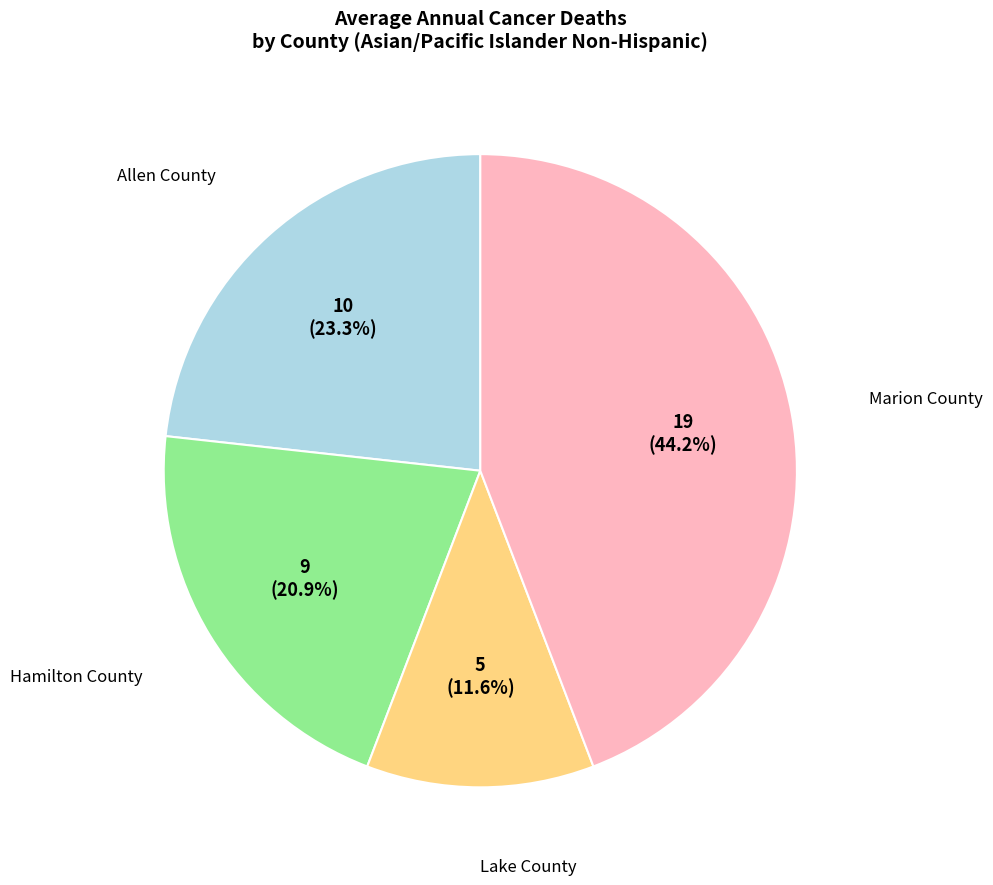

How many slices are in this pie chart?

4